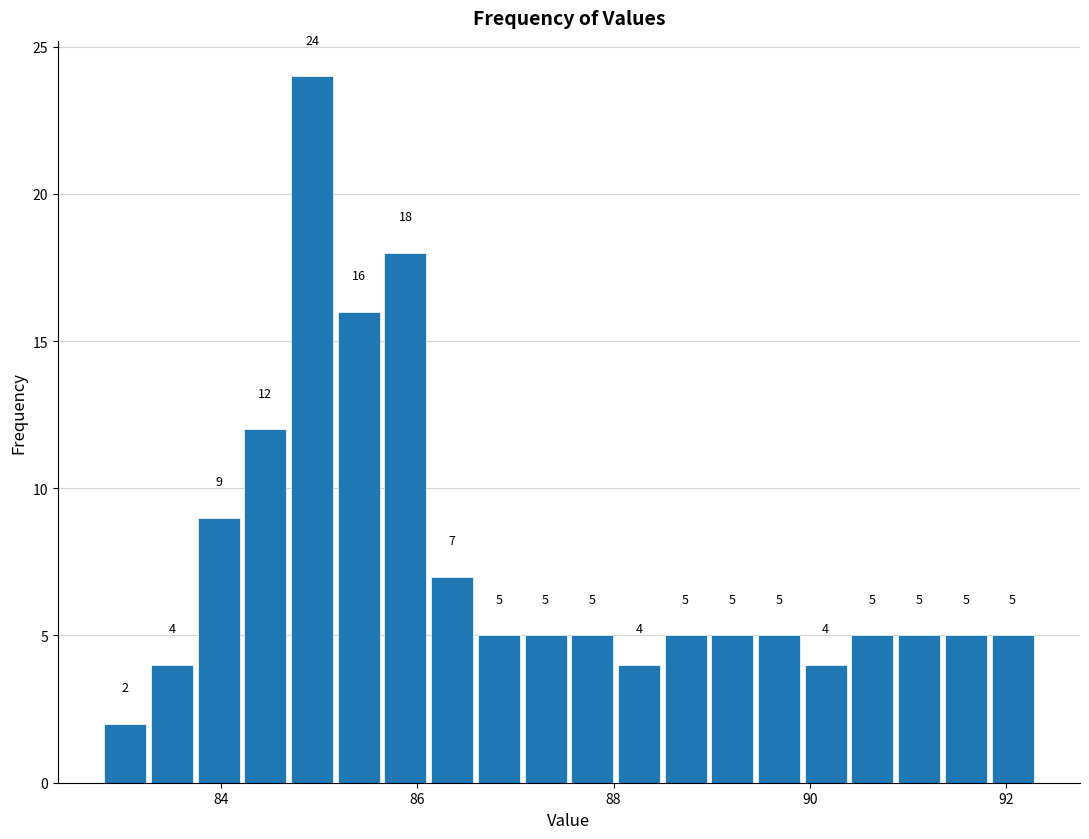

Read against the x-axis, roughly where is the centre of the tallest bar?

85.0